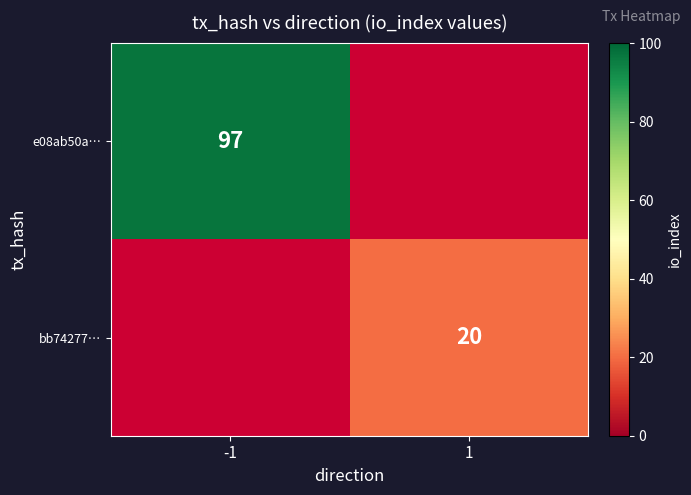

How many distinct data groups are displayed?

2